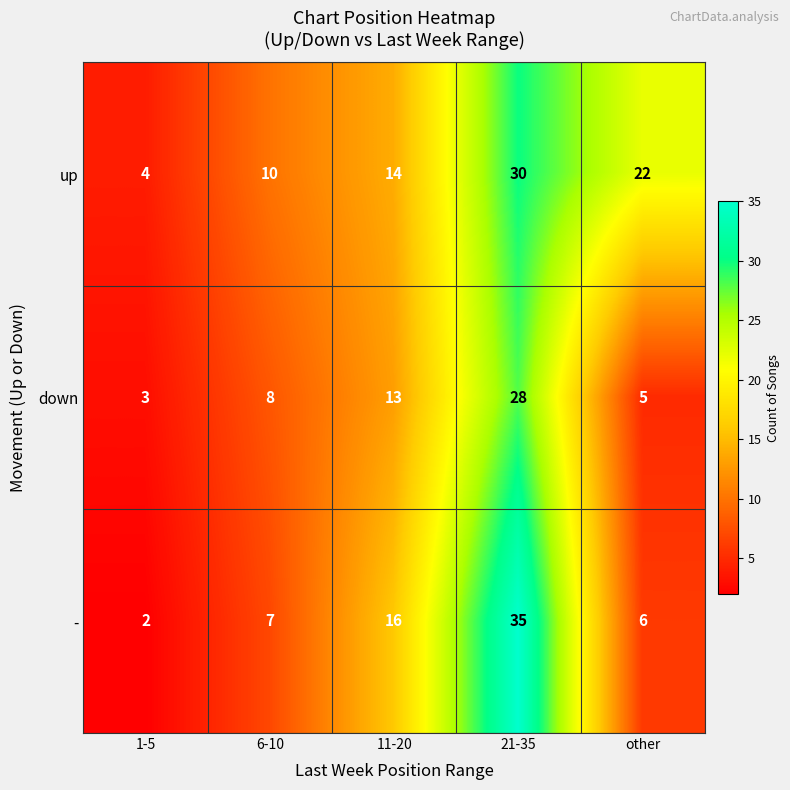

At which label does - reach its minimum?

1-5